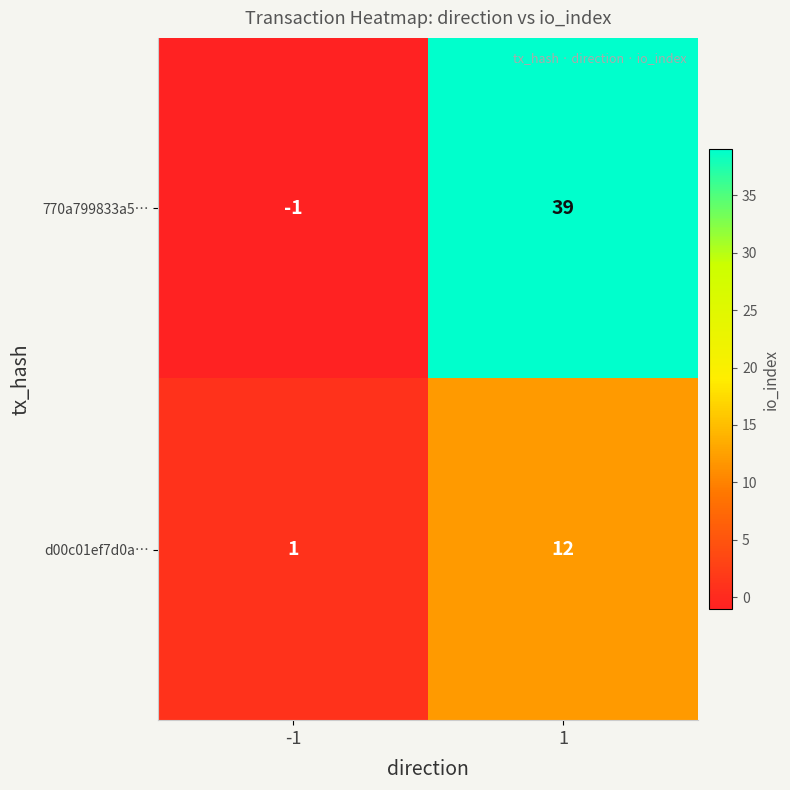

How many distinct data groups are displayed?

2